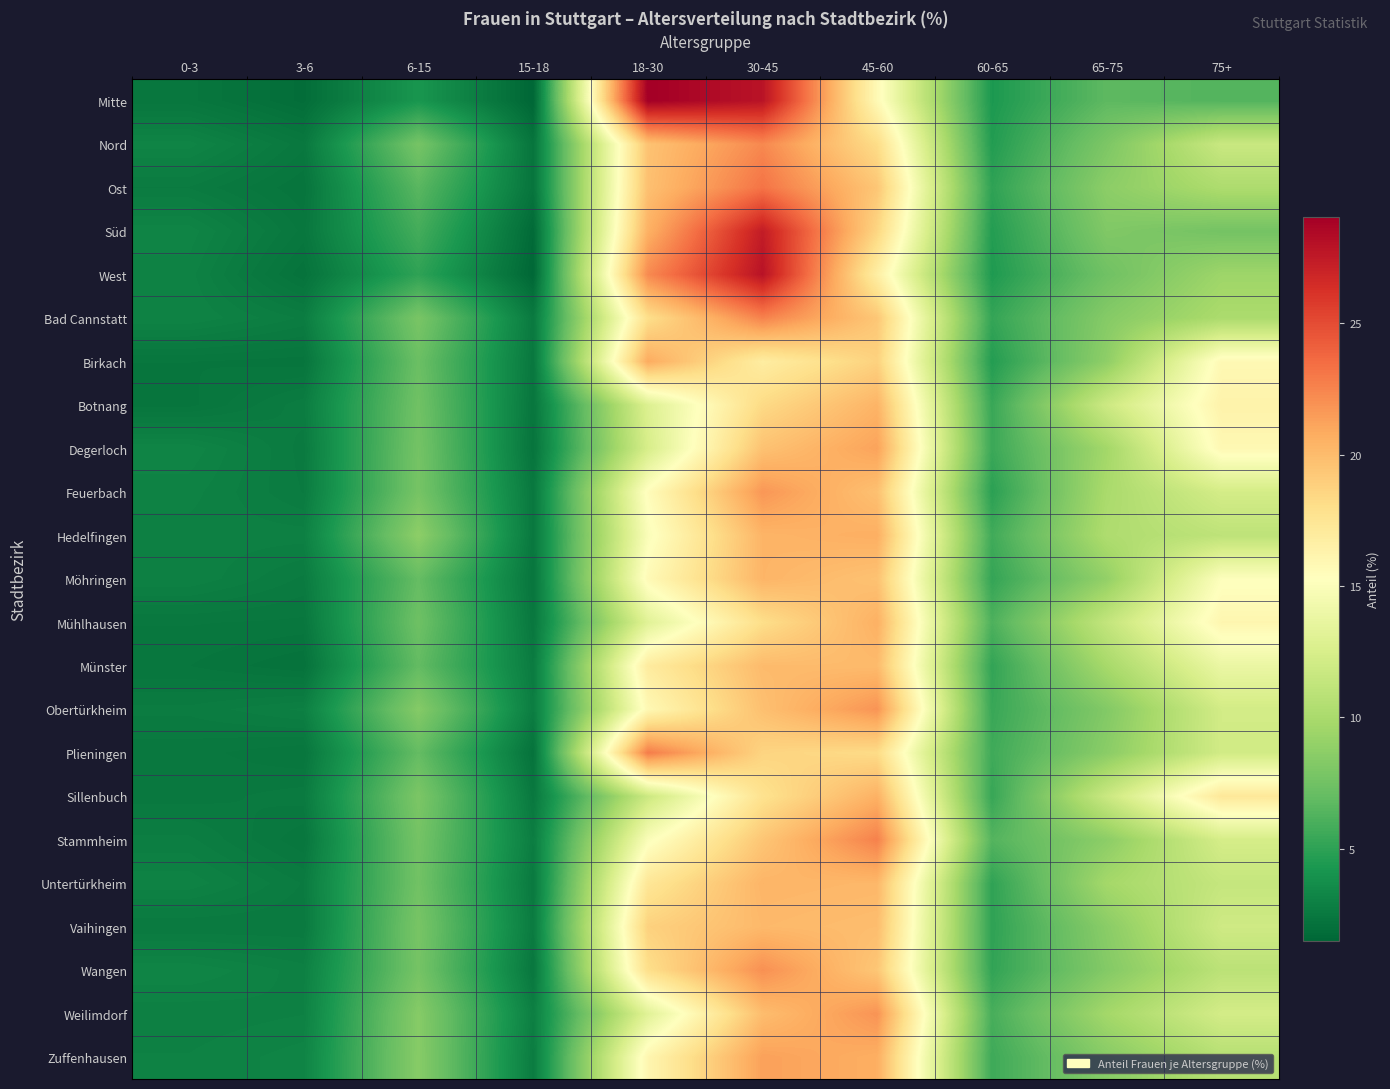

At which category is the sum across all series the highest?

30-45